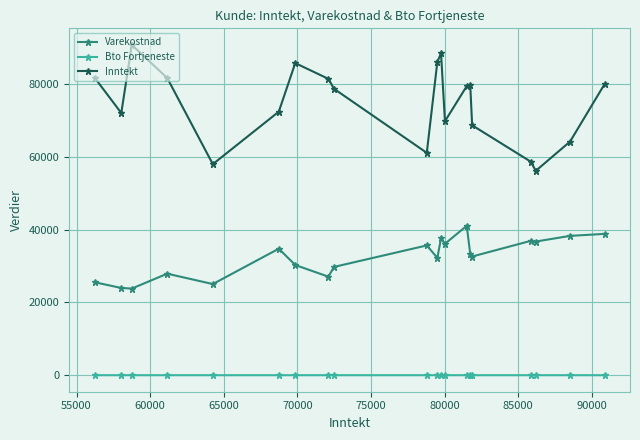

What is the highest value of the Inntekt series?

90860.0